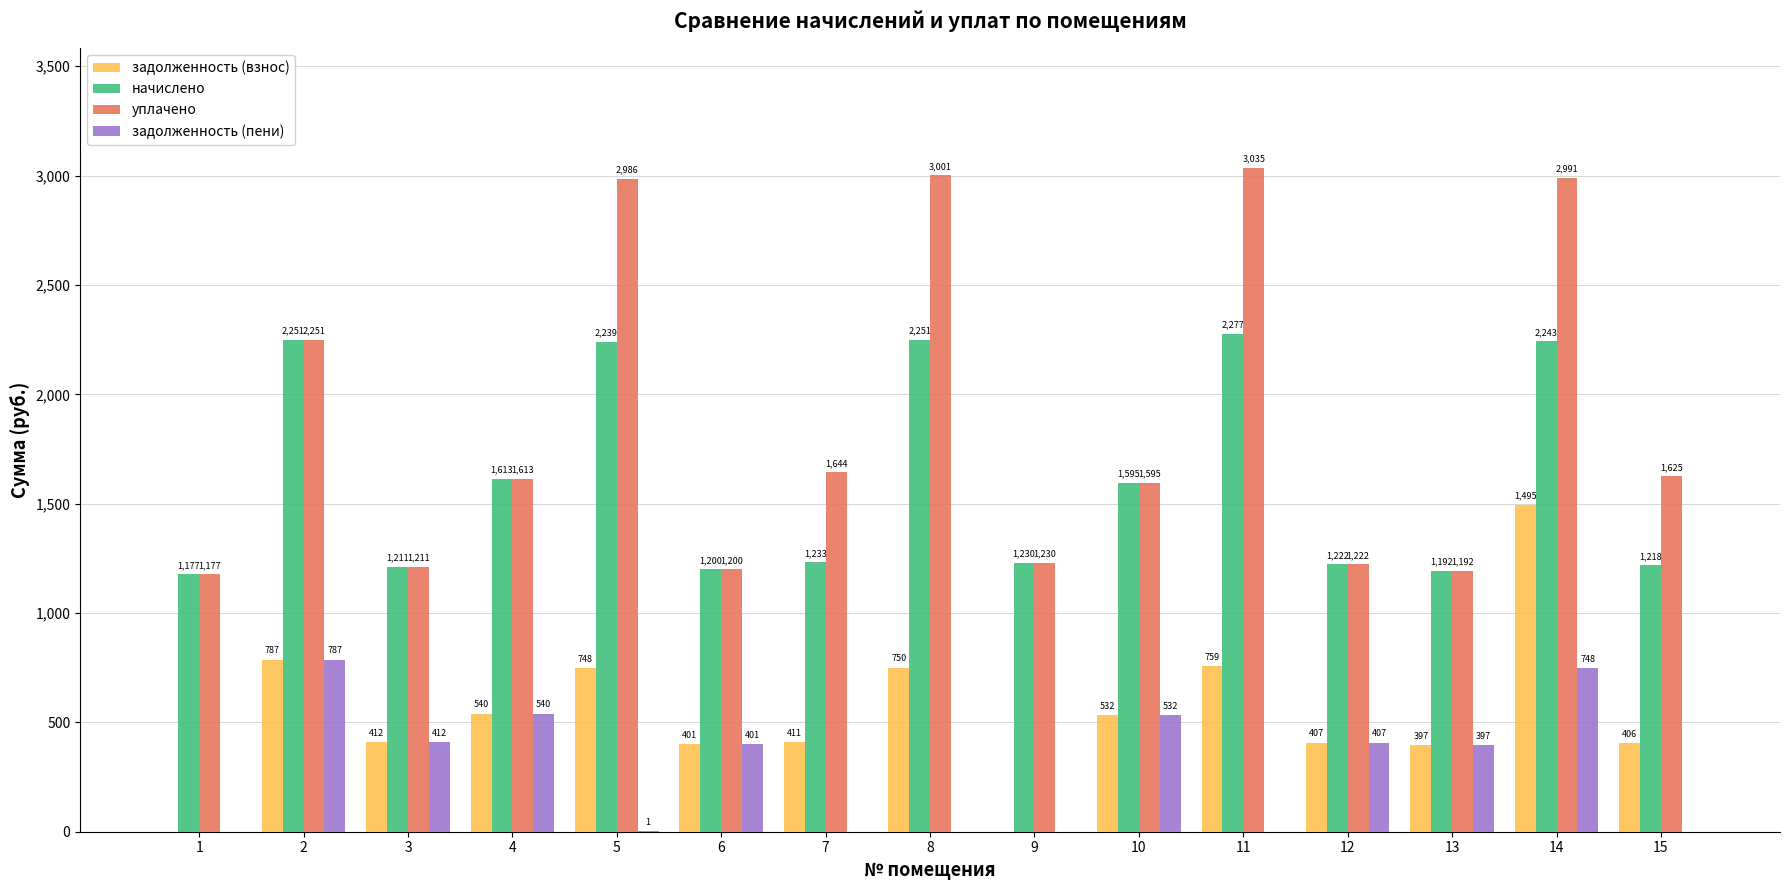

Which label corresponds to the largest value in the chart?

11